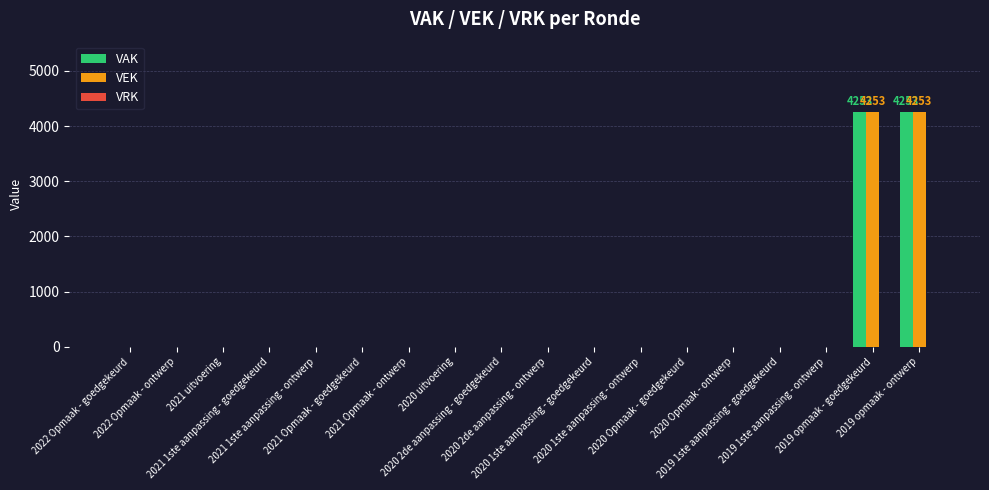

What is the sum of all VAK values?

8506